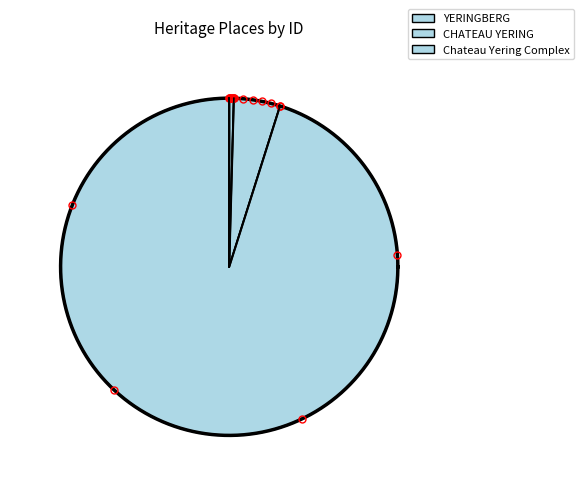

What is the change in value from YERINGBERG to Chateau Yering Complex?

+66670